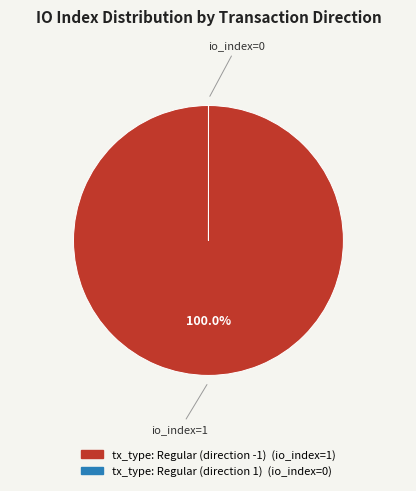

Which category has the biggest portion of the pie?

tx_type: Regular (direction -1)